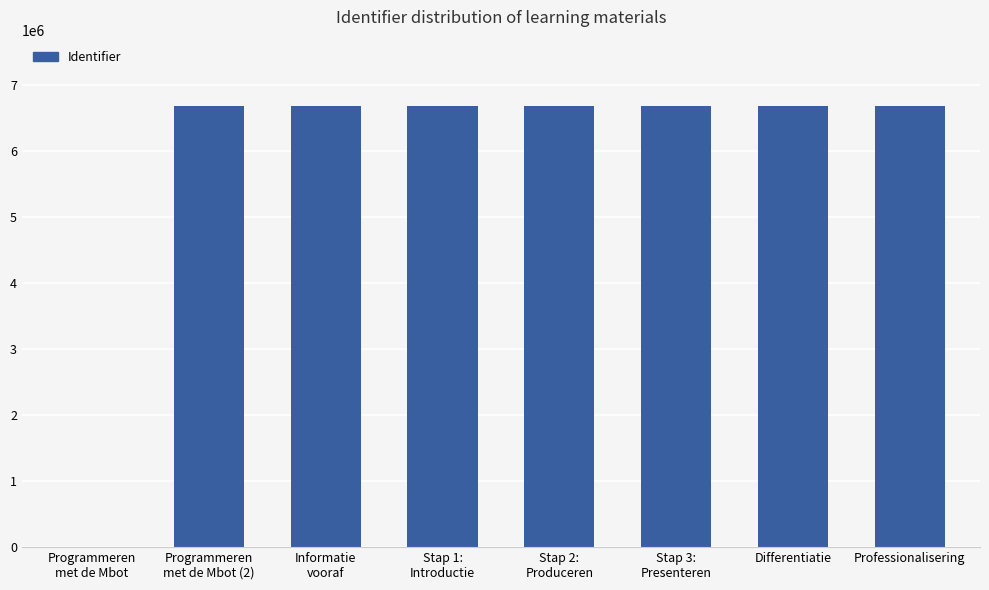

Count the number of categories in the chart.

8